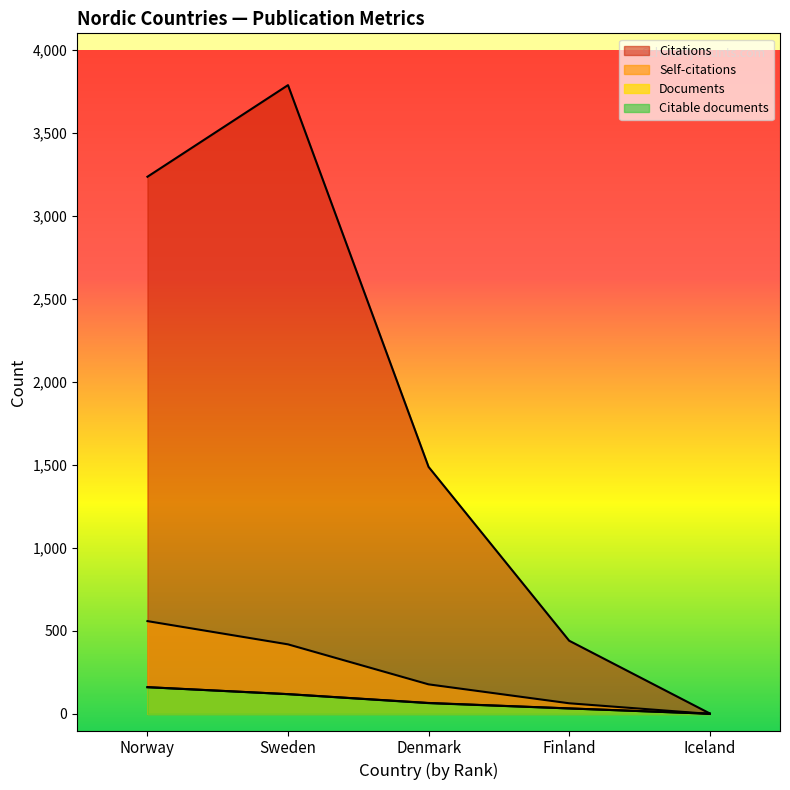

Which series changed the most between Norway and Denmark?

Citations